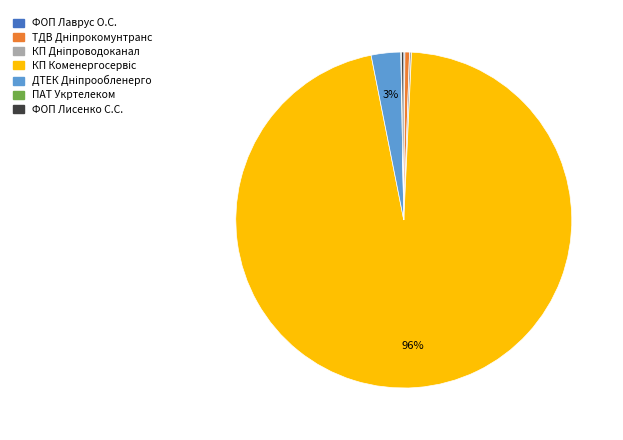

To the nearest percent, what is the average slice percentage?

14%